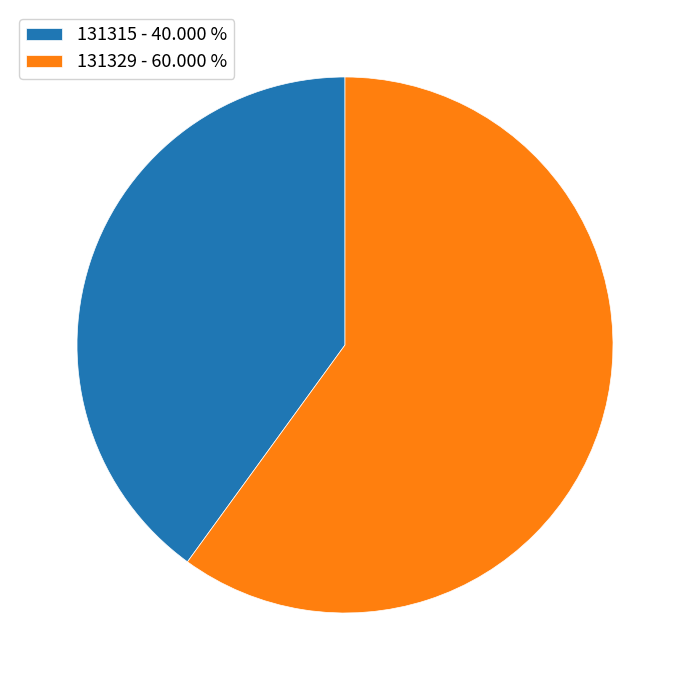

Between 131329 and 131315, which is larger?

131329